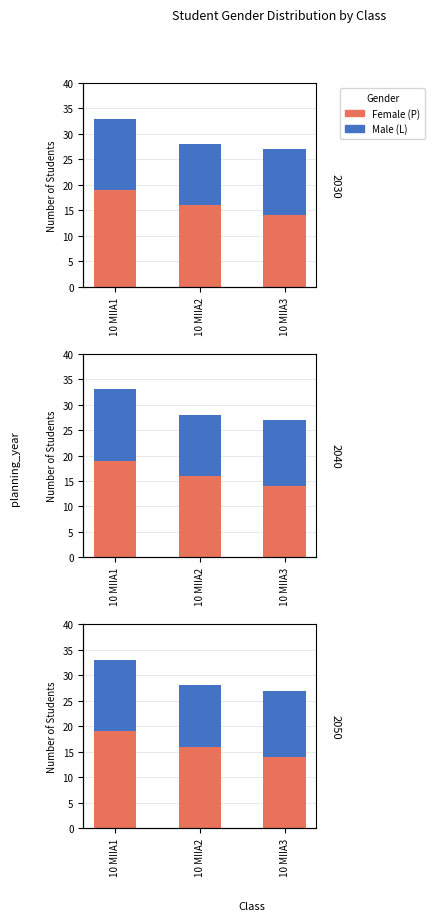

Between 10 MIIA2 and 10 MIIA3, which series saw the biggest shift?

Female (P)